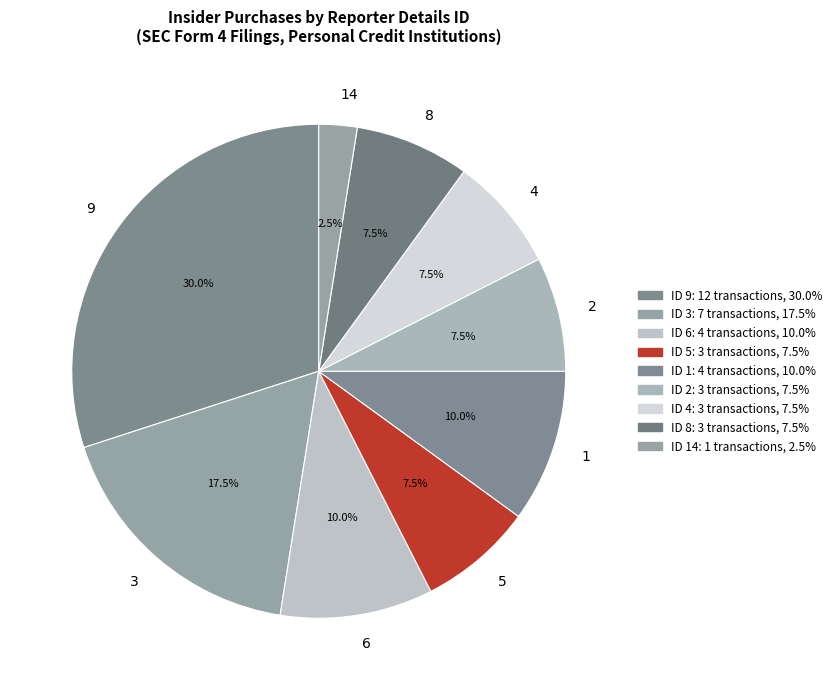

What percentage is NOT represented by 4?

92.5%